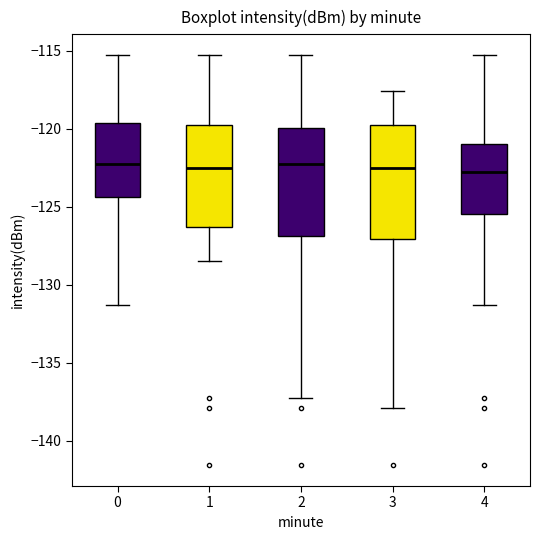

Where does the median line of the box at x = 4 sit on the y-axis? The values are not printed on the chart, so give them approximately, as read against the axis.

-122.5